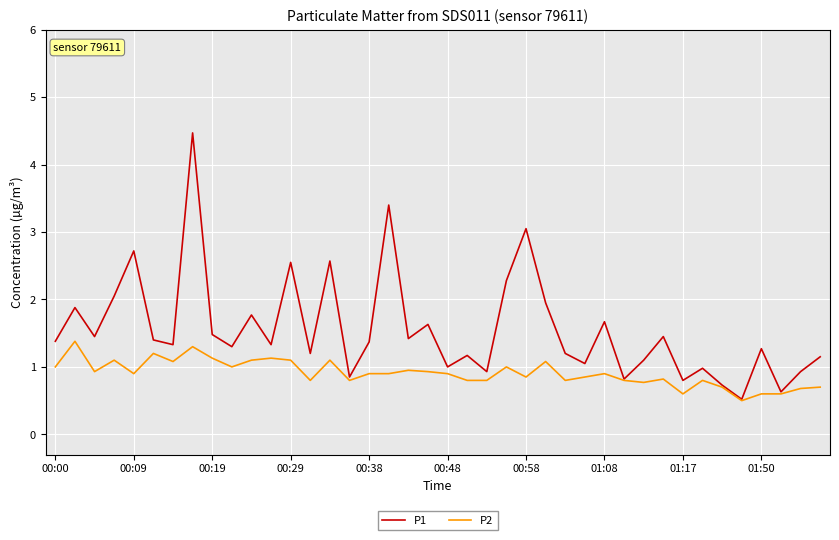

What is the maximum value for P1?

4.5